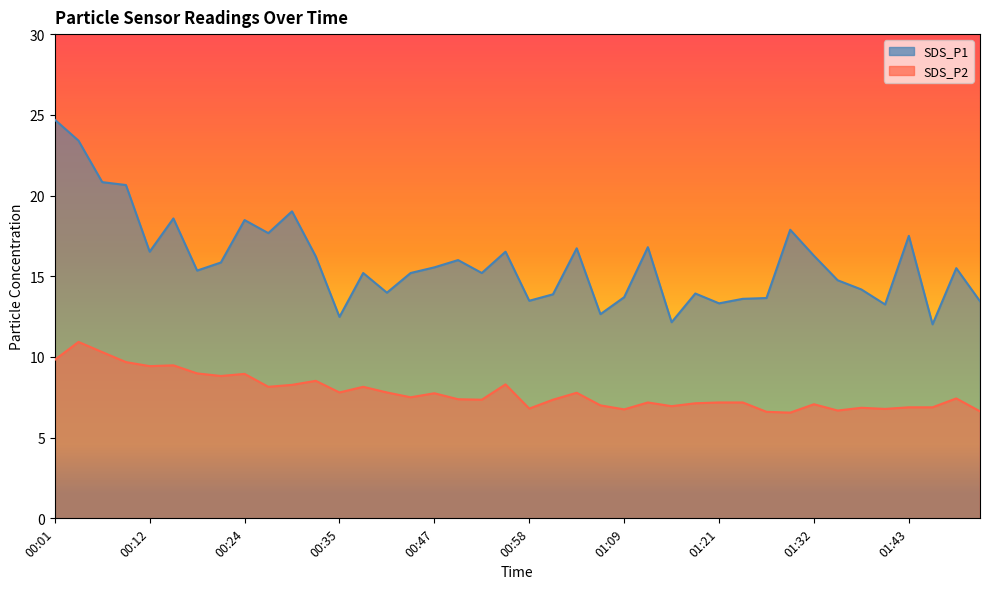

How many values in the SDS_P1 series exceed 15?

24